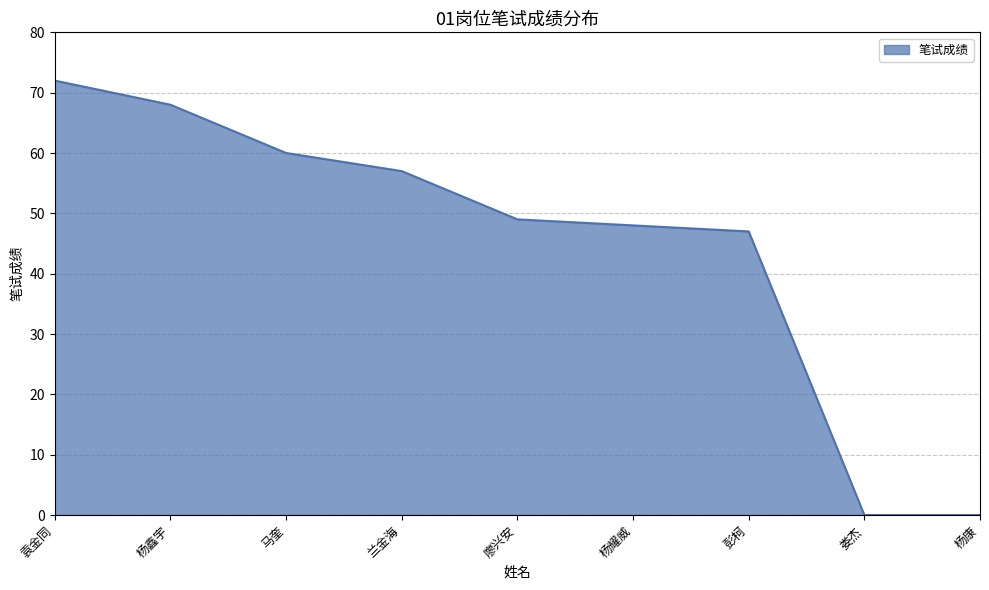

What is the maximum value shown in the chart?

72